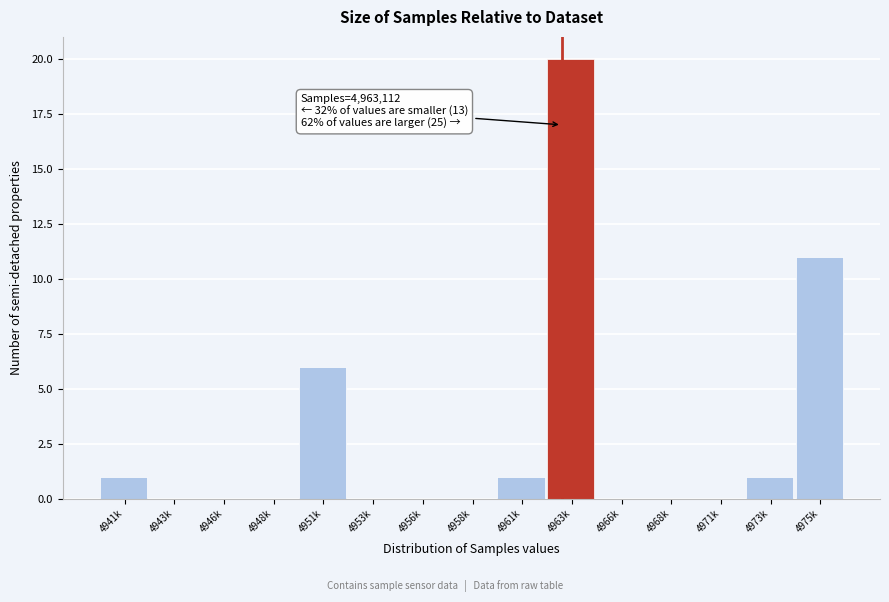

Reading left to right, list all the values displayed in this chart.

4941k=1	4943k=0	4946k=0	4948k=0	4951k=6	4953k=0	4956k=0	4958k=0	4961k=1	4963k=20	4966k=0	4968k=0	4971k=0	4973k=1	4975k=11